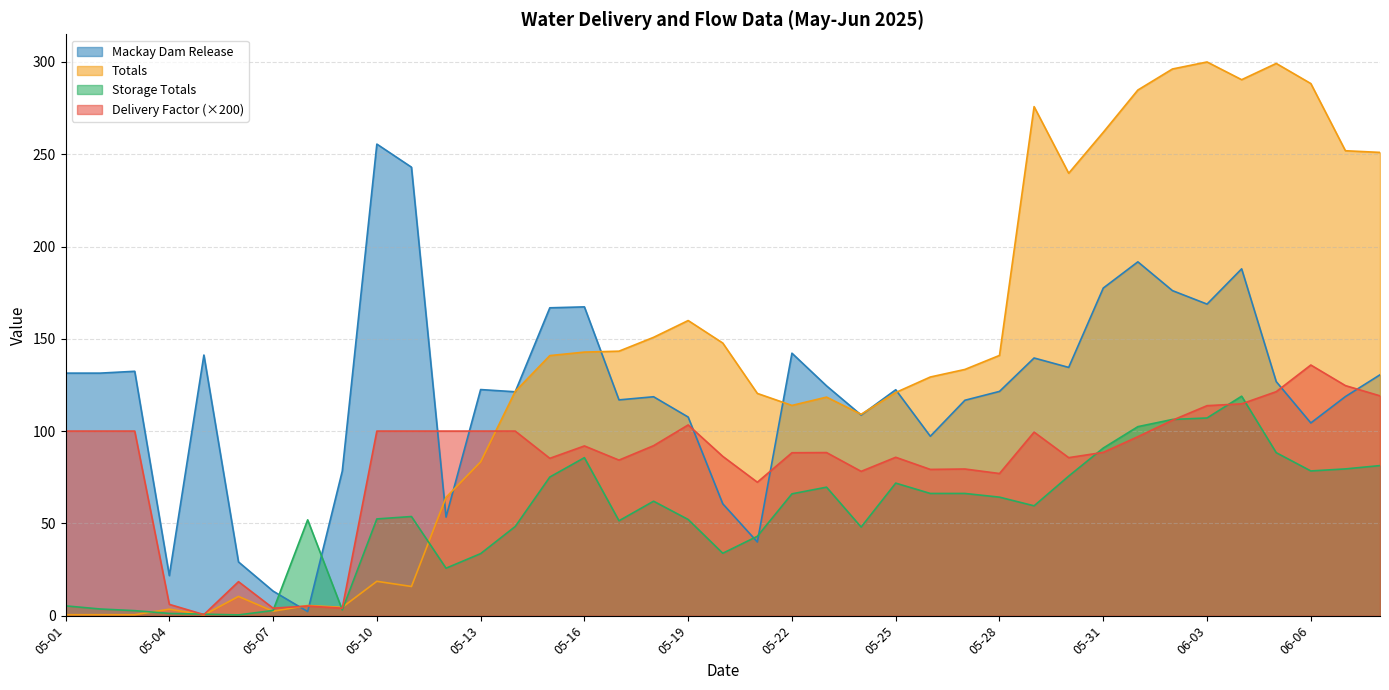

At which category does the chart reach its peak across all series?

06-03